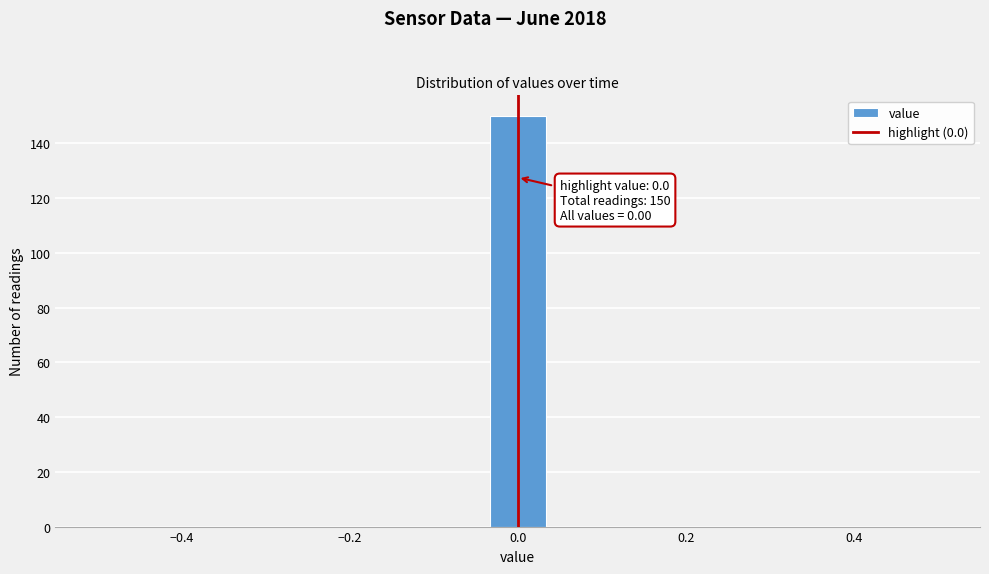

Around what value on the x-axis is the tallest bar? Give the approximate position of its centre, as read against the axis.

0.00